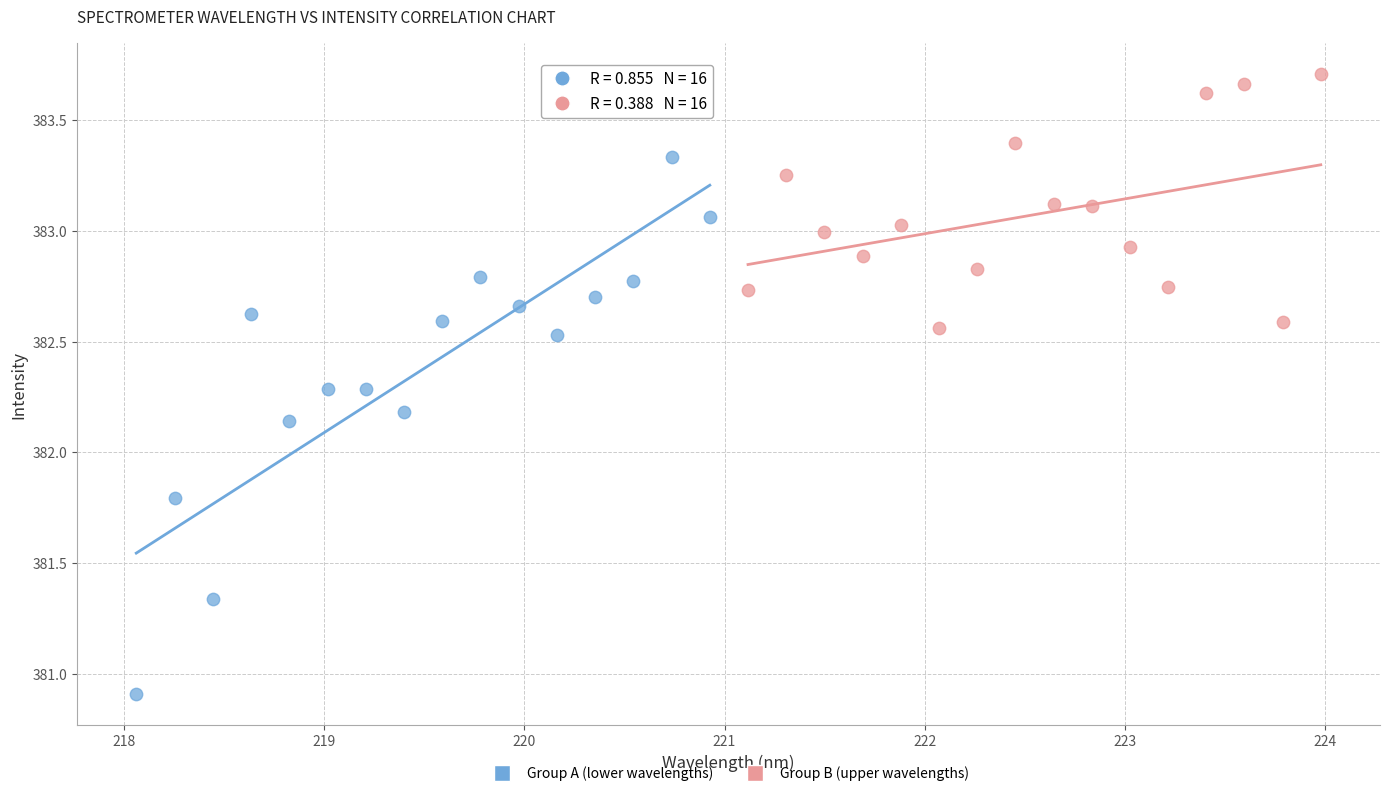

What are all the series names shown in the legend?

Group A (lower wavelengths), Group B (upper wavelengths)